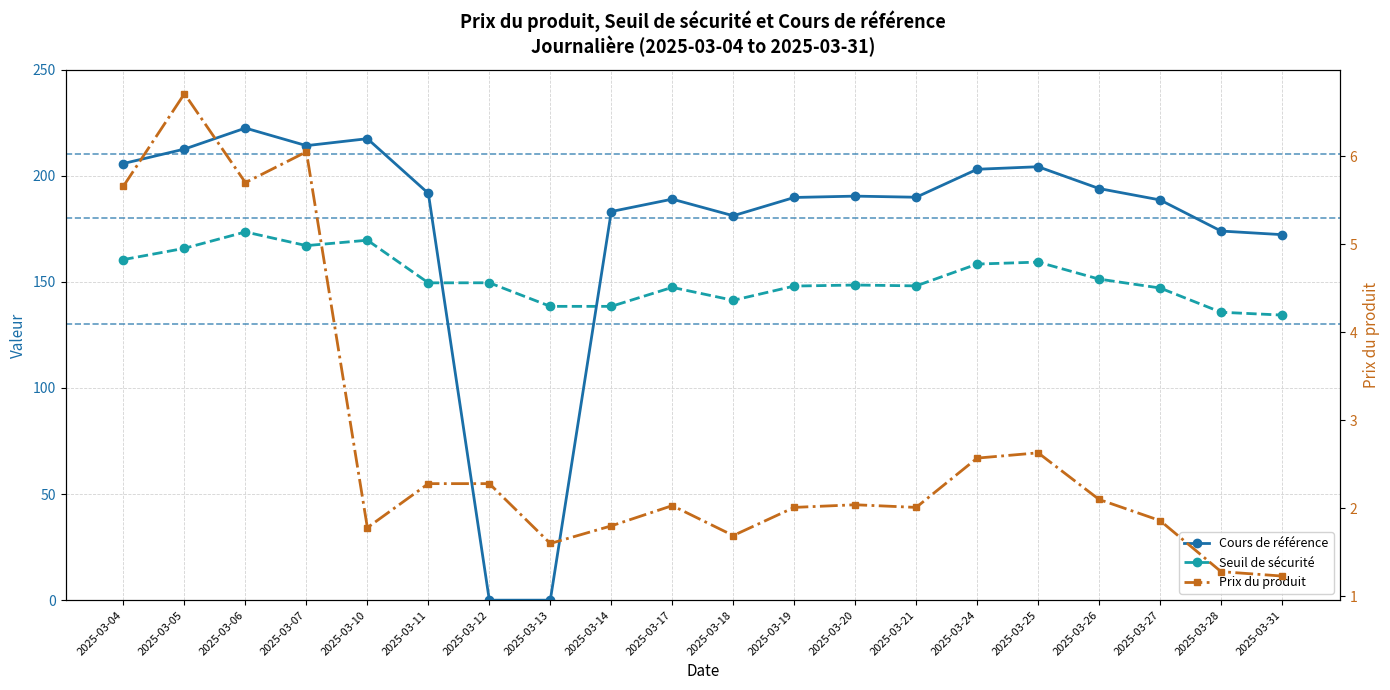

What is the maximum value for Seuil de sécurité?

173.5